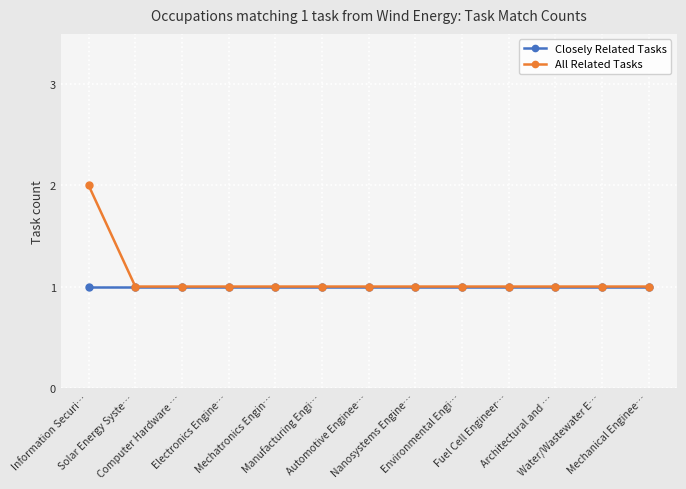

List the series in order of their overall mean, highest first.

All Related Tasks, Closely Related Tasks